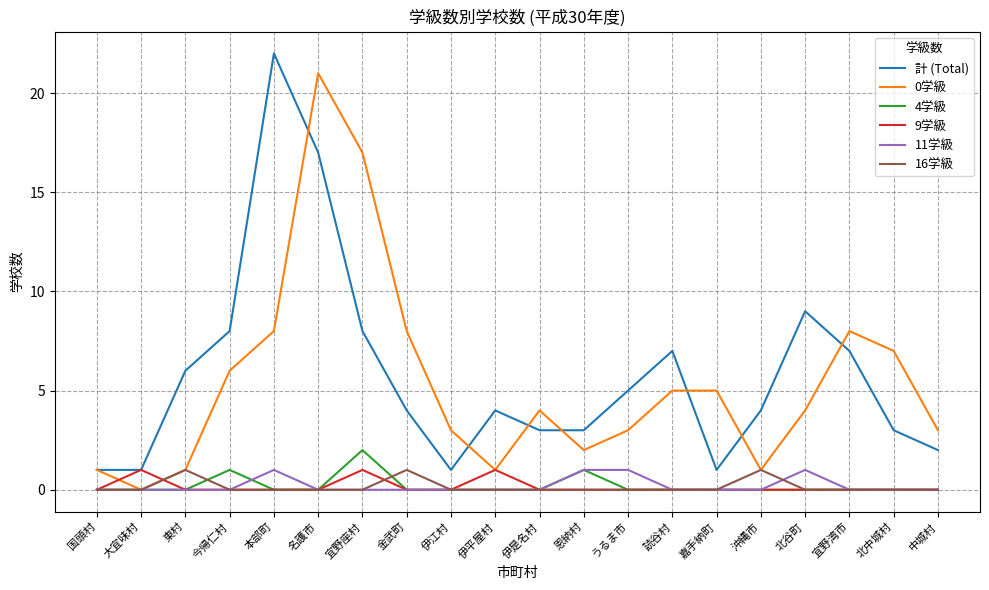

At which category is the sum across all series the highest?

名護市